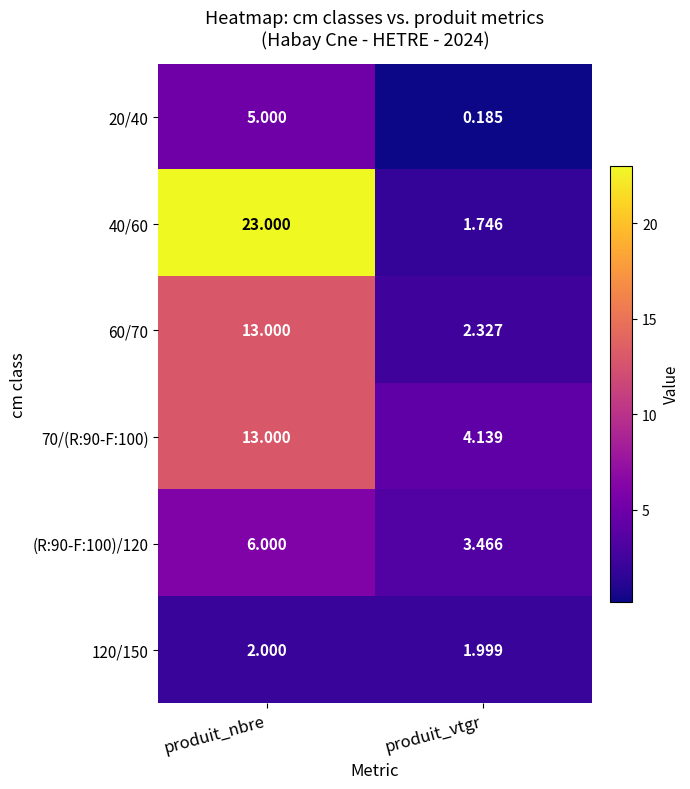

At which label is 120/150 closest to 1?

produit_vtgr